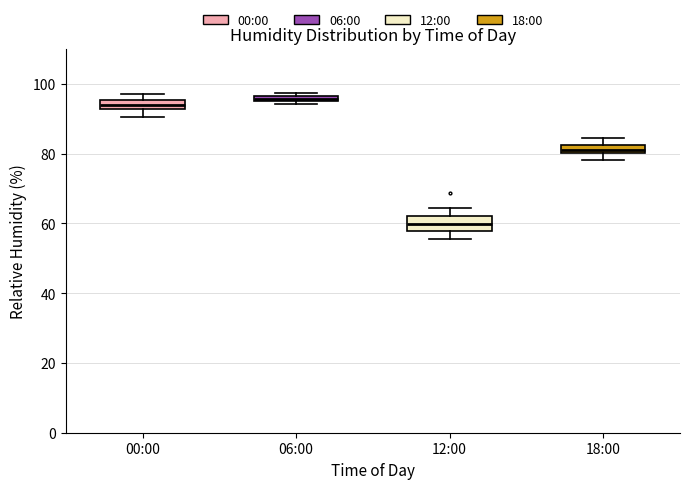

Where is the lower edge of the box for 18:00 on the y-axis? The values are not printed on the chart, so give them approximately, as read against the axis.

80